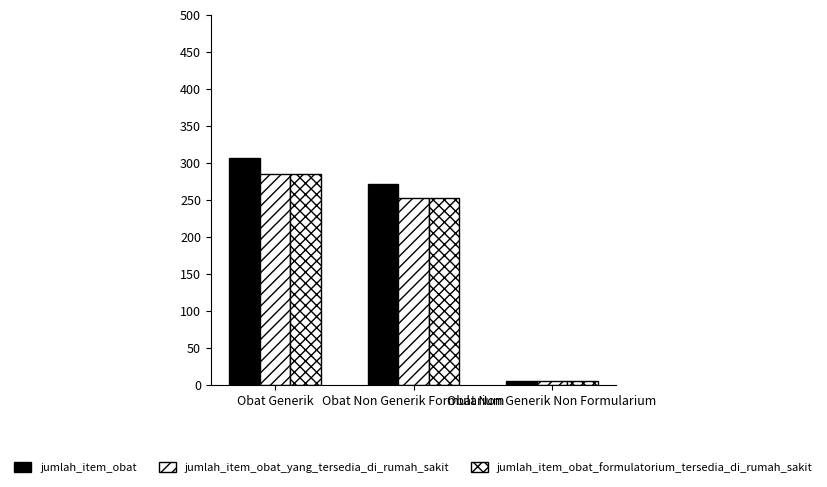

How many bars are there in each group?

3